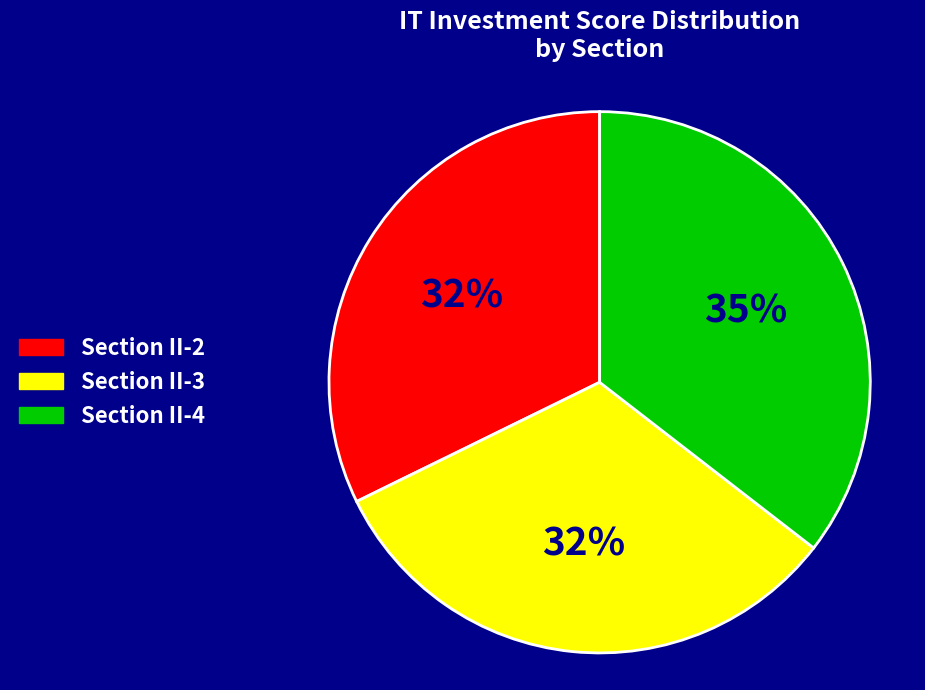

The Section II-4 slice represents 35% of the pie. True or false?

True